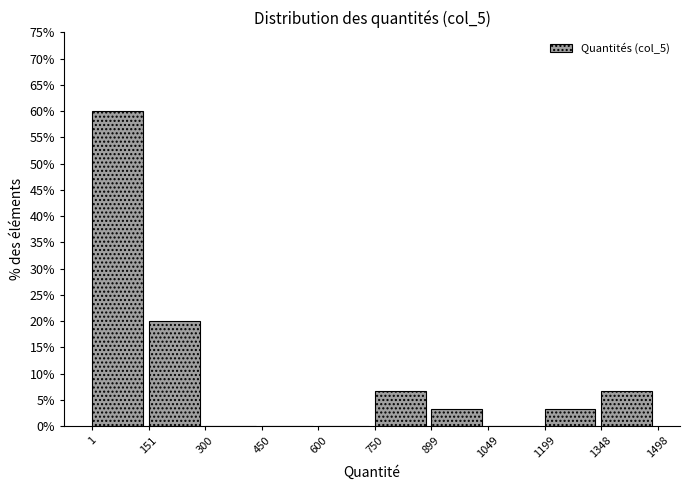

Reading left to right, list every bar in this chart as the range it spans on the x-axis followed by its height. The values are not printed on the chart, so give them approximately, as read against the axis.

1 to 151: 60.0
151 to 300: 20.0
300 to 450: 0
450 to 600: 0
600 to 750: 0
750 to 899: 6.5
899 to 1049: 3.5
1049 to 1199: 0
1199 to 1348: 3.5
1348 to 1498: 6.5